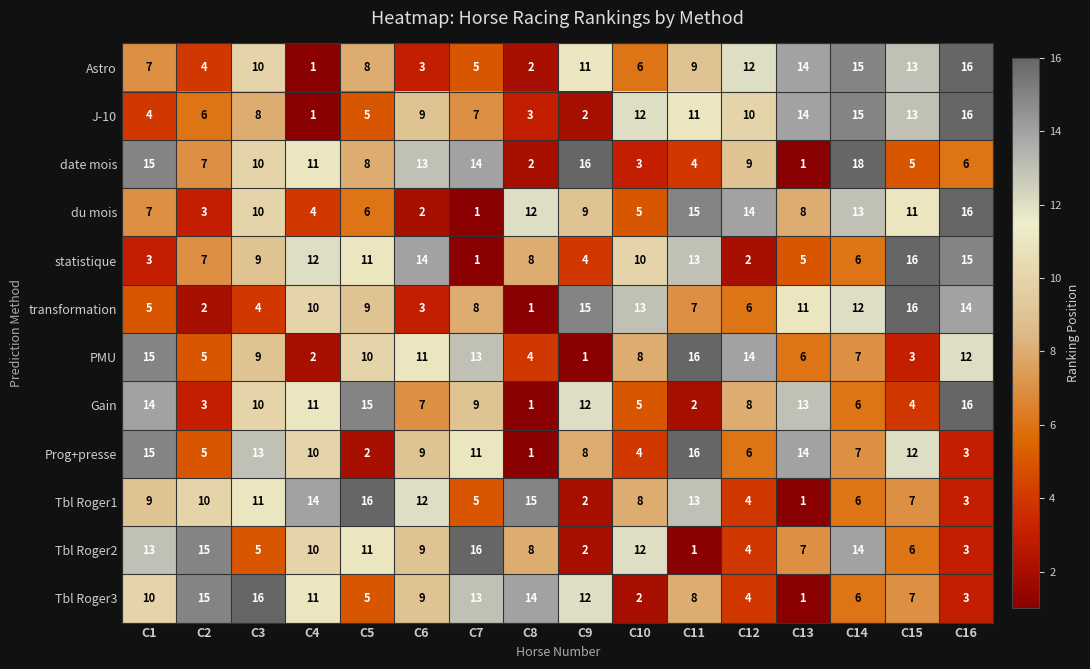

Is it true that date mois equals 11 at C4?

True